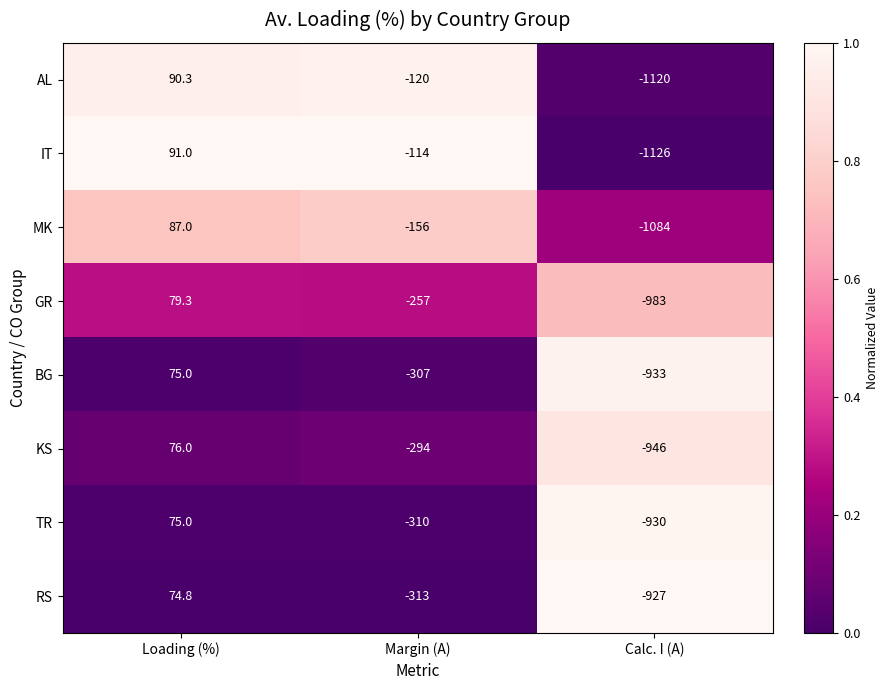

Rank the categories by RS value from highest to lowest.

Loading (%), Margin (A), Calc. I (A)